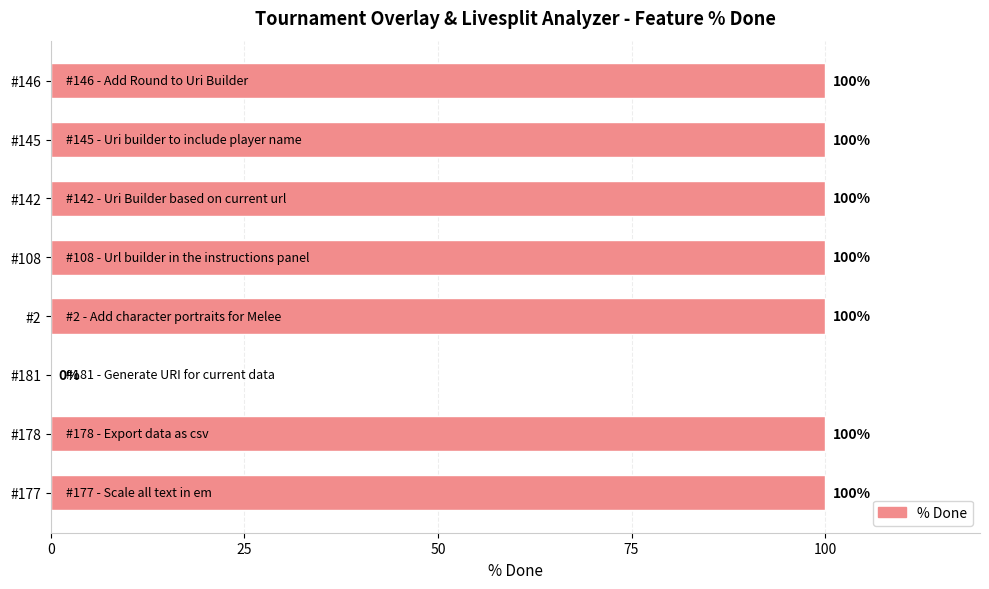

What is the greatest value displayed?

100